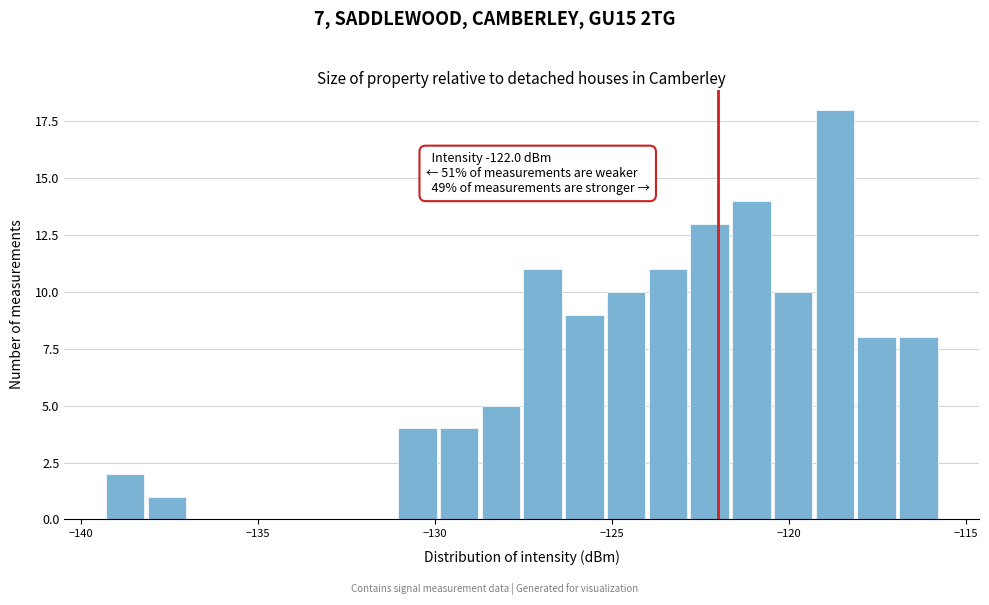

Read against the x-axis, roughly where is the centre of the tallest bar?

-118.5